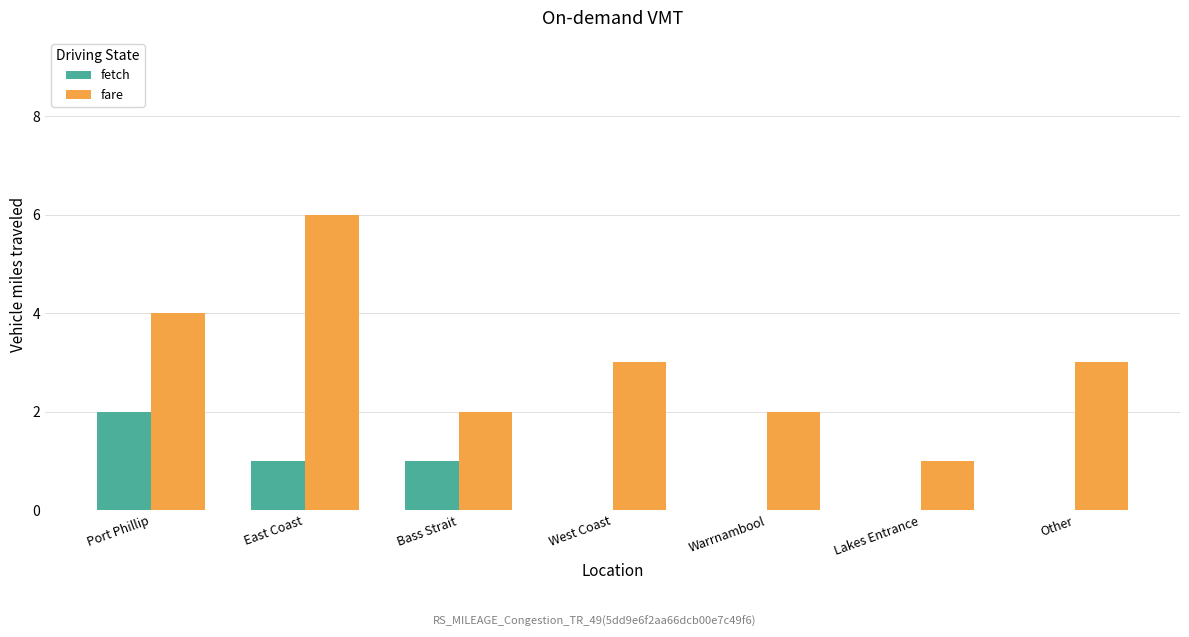

Which series changed the most between East Coast and Warrnambool?

fare